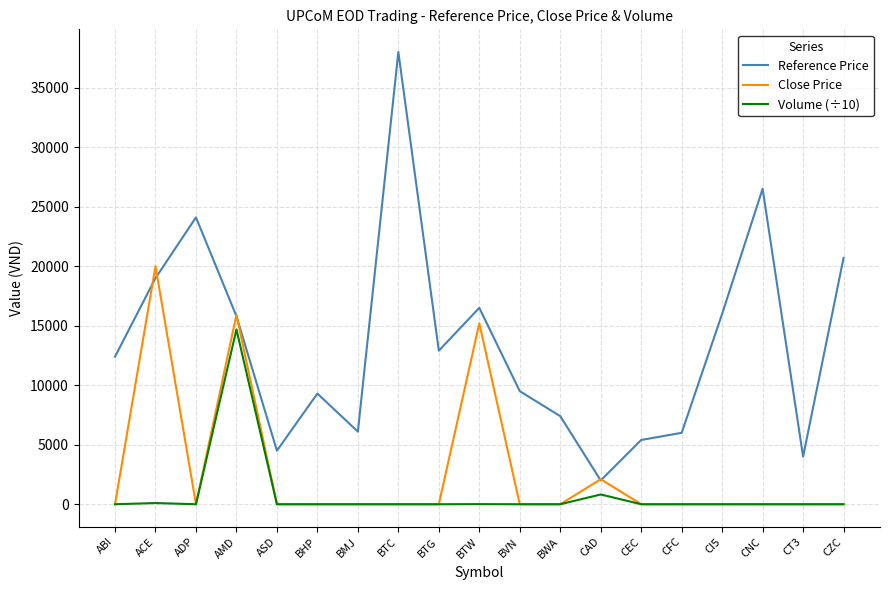

Which series changed the most between ABI and CFC?

Reference Price